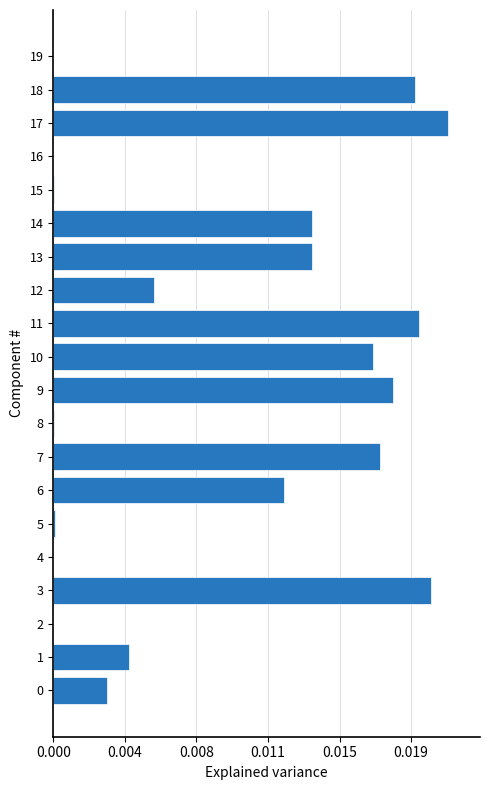

How many distinct data groups are displayed?

1